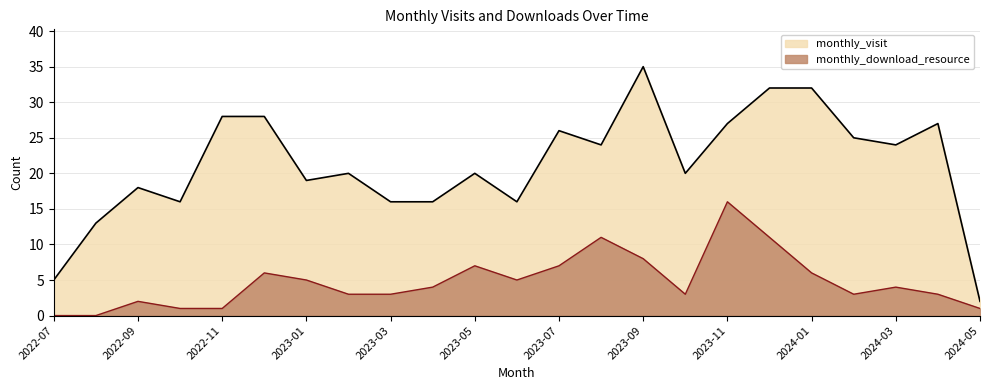

How many lines are shown in the chart?

2